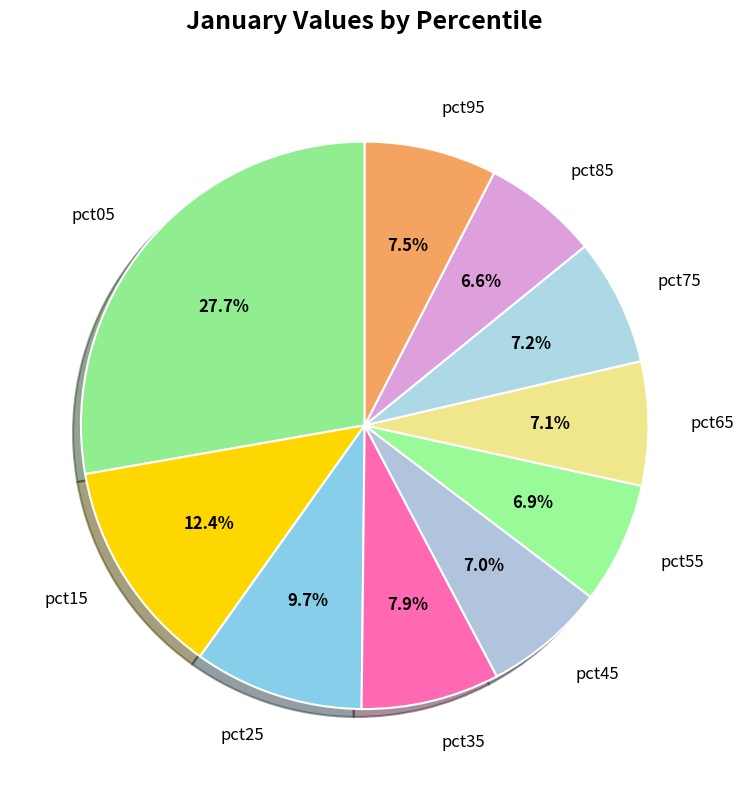

What percentage is the pct45 slice, to the nearest percent?

7%